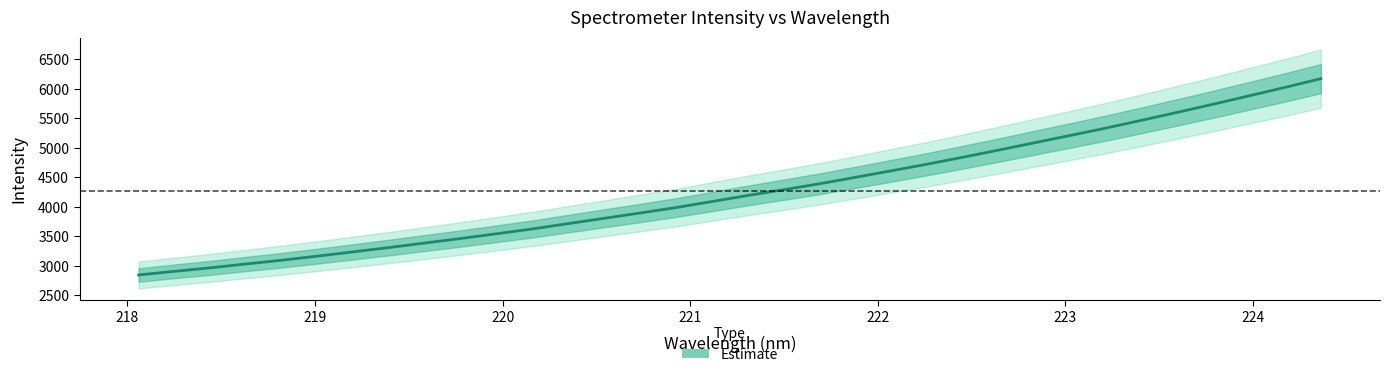

What is the difference between the maximum and minimum values?

3330.0